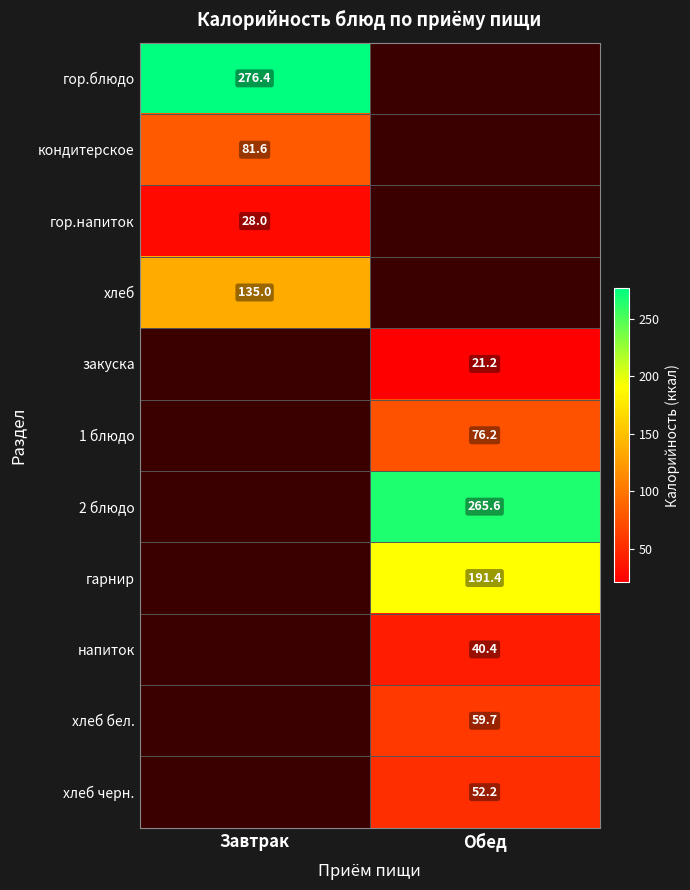

Is the value of кондитерское at Завтрак greater than the value of закуска at Обед?

Yes